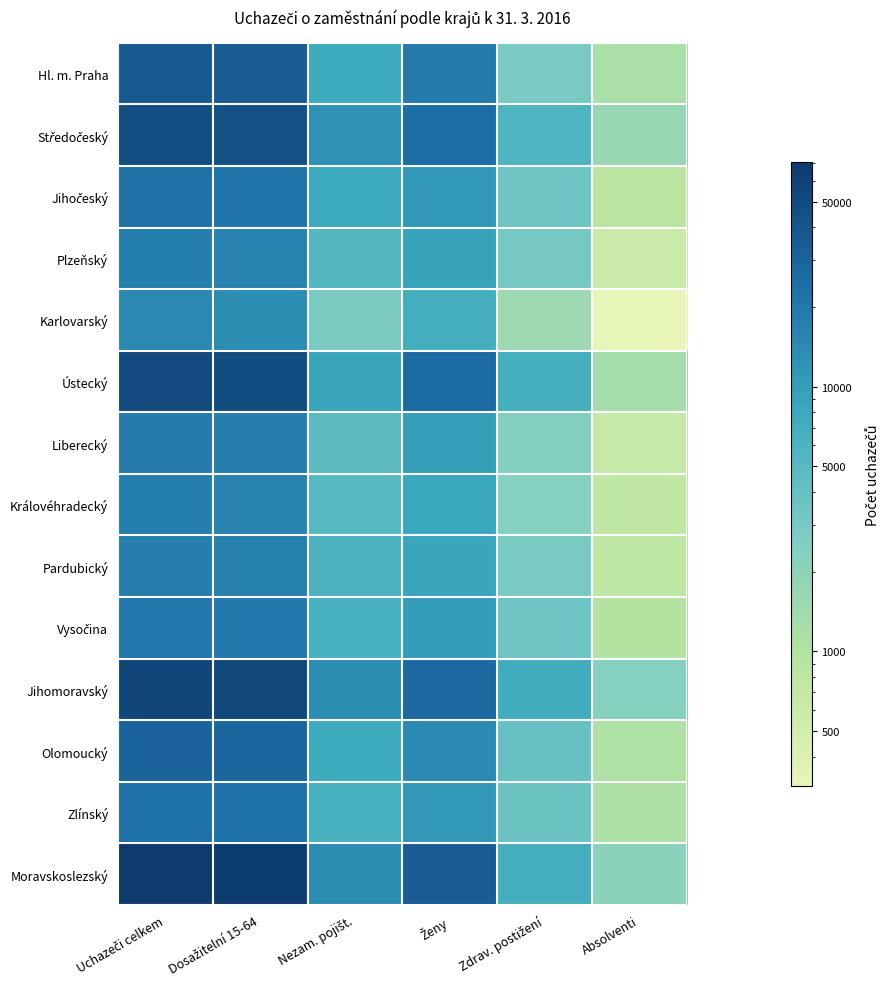

Between Uchazeči celkem and Nezam. pojišt., which is larger?

Uchazeči celkem